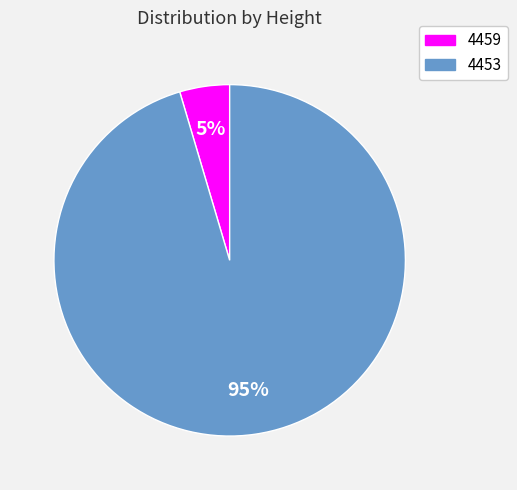

Between 4453 and 4459, which is larger?

4453